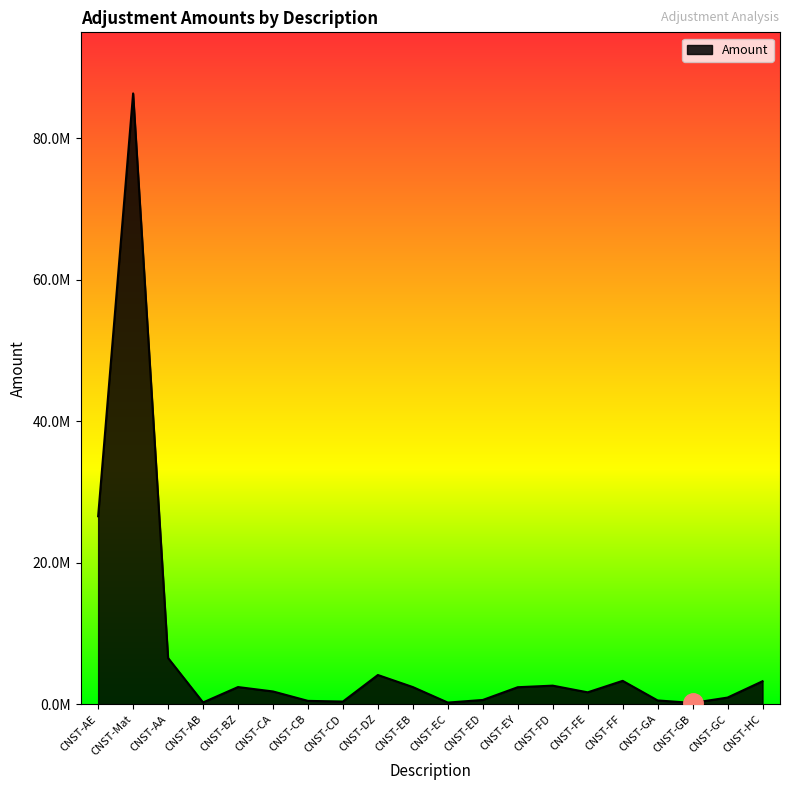

At which category does the chart reach its peak across all series?

CNST-Mat